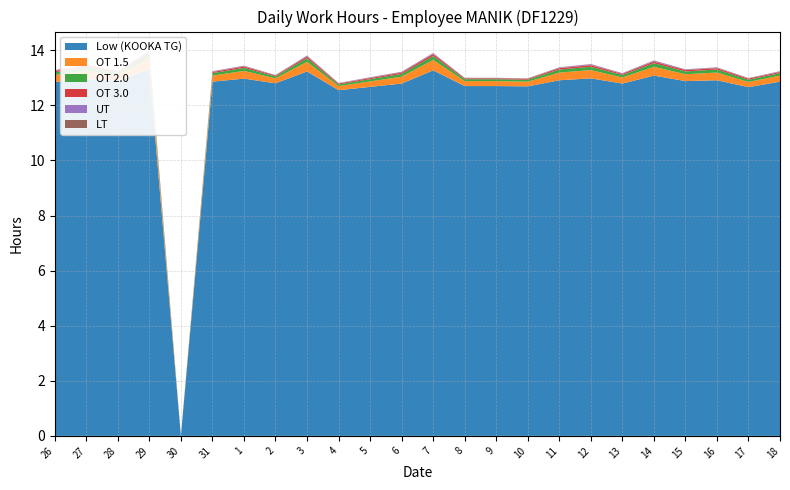

Reading right to left, extract all data points from this chart.

Low (KOOKA TG): 18=12.9	17=12.7	16=12.9	15=12.9	14=13.1	13=12.8	12=13.0	11=12.9	10=12.7	9=12.7	8=12.7	7=13.3	6=12.8	5=12.7	4=12.6	3=13.2	2=12.8	1=13.0	31=12.9	30=0.0	29=13.3	28=12.9	27=13.0	26=12.8
OT 1.5: 18=0.2	17=0.2	16=0.3	15=0.2	14=0.3	13=0.2	12=0.3	11=0.3	10=0.2	9=0.2	8=0.2	7=0.4	6=0.2	5=0.2	4=0.1	3=0.3	2=0.2	1=0.3	31=0.2	30=0.0	29=0.4	28=0.2	27=0.3	26=0.2
OT 2.0: 18=0.1	17=0.1	16=0.1	15=0.1	14=0.1	13=0.1	12=0.1	11=0.1	10=0.1	9=0.1	8=0.1	7=0.1	6=0.1	5=0.1	4=0.1	3=0.1	2=0.1	1=0.1	31=0.1	30=0.0	29=0.1	28=0.1	27=0.1	26=0.1
OT 3.0: 18=0.0	17=0.0	16=0.1	15=0.1	14=0.1	13=0.0	12=0.1	11=0.1	10=0.0	9=0.0	8=0.0	7=0.1	6=0.1	5=0.0	4=0.0	3=0.1	2=0.0	1=0.1	31=0.0	30=0.0	29=0.1	28=0.0	27=0.1	26=0.1
UT: 18=0.0	17=0.0	16=0.0	15=0.0	14=0.0	13=0.0	12=0.0	11=0.0	10=0.0	9=0.0	8=0.0	7=0.0	6=0.0	5=0.0	4=0.0	3=0.0	2=0.0	1=0.0	31=0.0	30=0.0	29=0.0	28=0.0	27=0.0	26=0.0
LT: 18=0.0	17=0.0	16=0.0	15=0.0	14=0.0	13=0.0	12=0.0	11=0.0	10=0.0	9=0.0	8=0.0	7=0.0	6=0.0	5=0.0	4=0.0	3=0.0	2=0.0	1=0.0	31=0.0	30=0.0	29=0.0	28=0.0	27=0.0	26=0.0